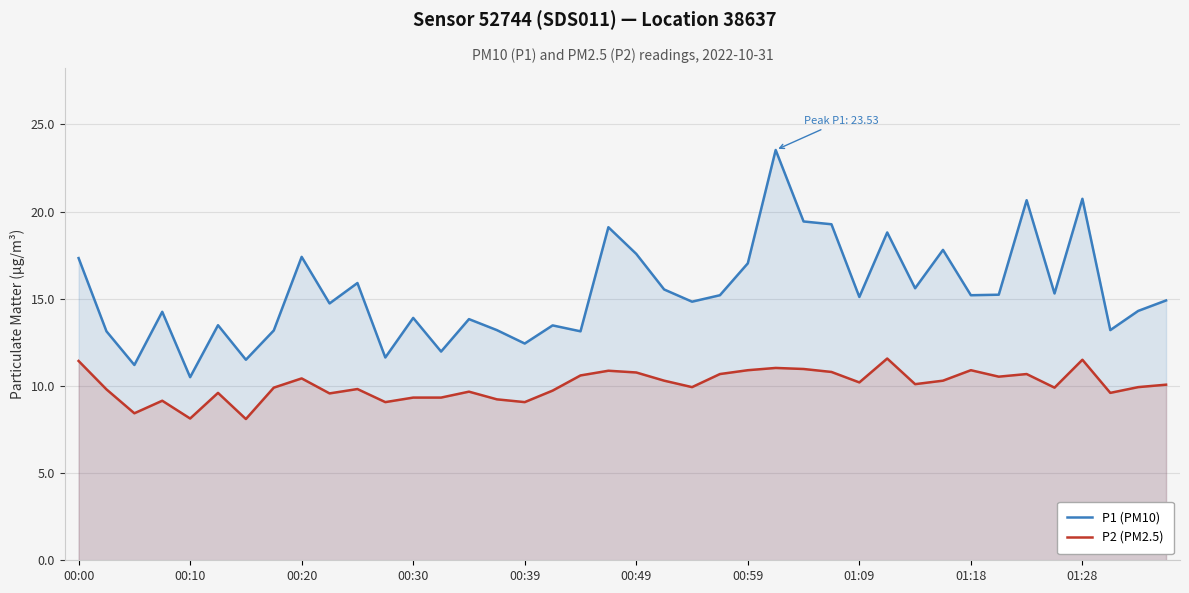

Reading left to right, transcribe all the data shown in this chart.

P1 (PM10): 17.3	13.1	11.2	14.2	10.5	13.5	11.5	13.2	17.4	14.7	15.9	11.6	13.9	12.0	13.8	13.2	12.4	13.5	13.1	19.1	17.6	15.5	14.8	15.2	17.0	23.5	19.4	19.3	15.1	18.8	15.6	17.8	15.2	15.2	20.6	15.3	20.7	13.2	14.3	14.9
P2 (PM2.5): 11.4	9.8	8.4	9.2	8.1	9.6	8.1	9.9	10.4	9.6	9.8	9.1	9.3	9.3	9.7	9.2	9.1	9.7	10.6	10.9	10.8	10.3	9.9	10.7	10.9	11.0	11.0	10.8	10.2	11.6	10.1	10.3	10.9	10.5	10.7	9.9	11.5	9.6	9.9	10.1